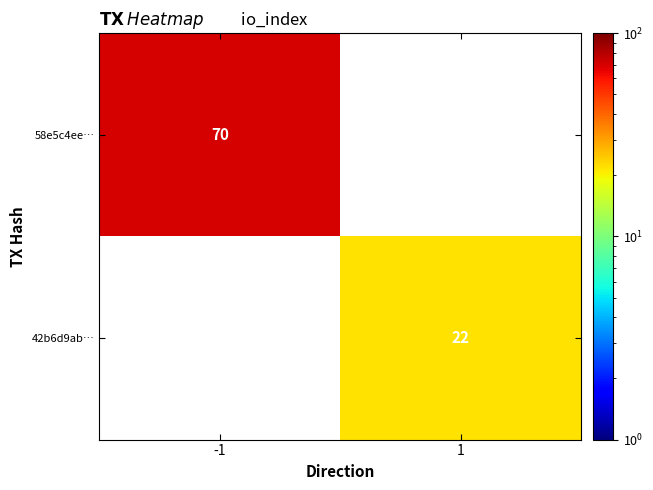

Is the value of 42b6d9ab… at 1 greater than the value of 58e5c4ee… at -1?

No